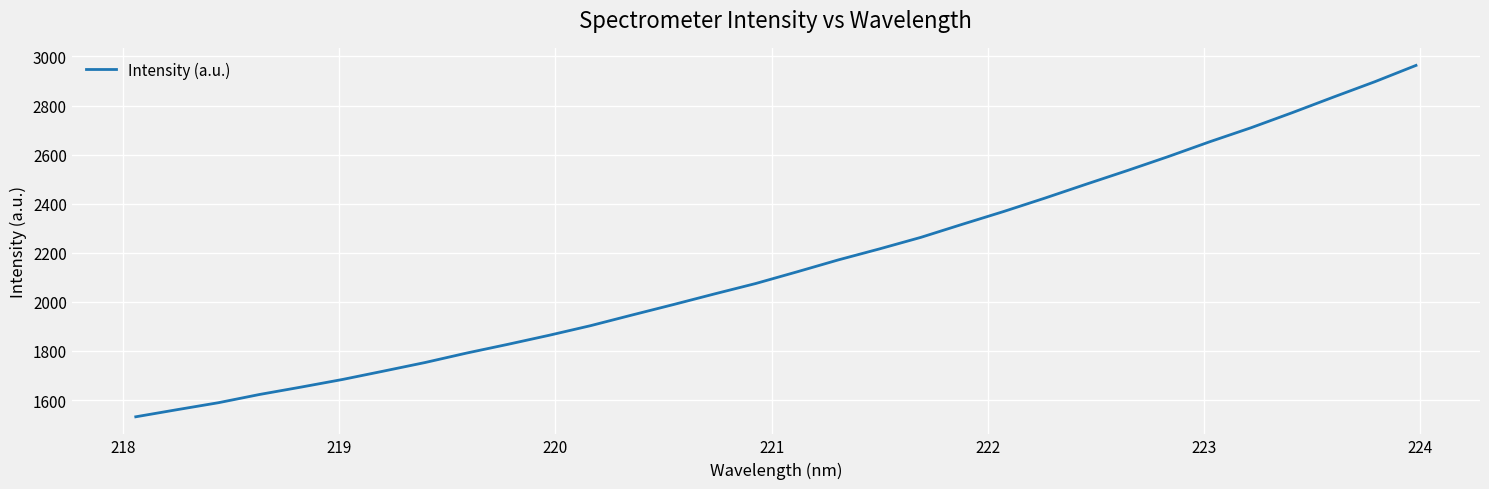

True or false: there are more than 1 points higher than both neighbors.

False